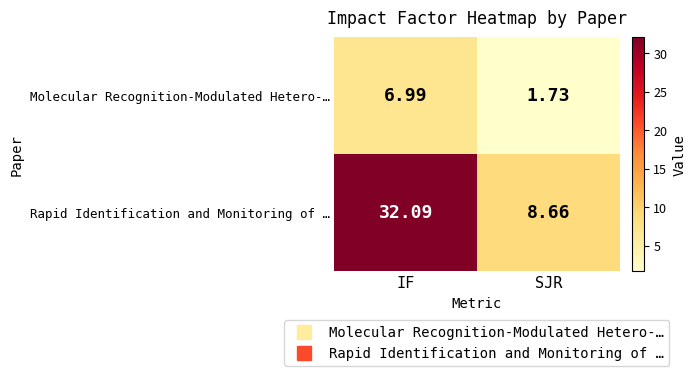

Rank the series by their average value, from highest to lowest.

Rapid Identification and Monitoring of …, Molecular Recognition-Modulated Hetero-…